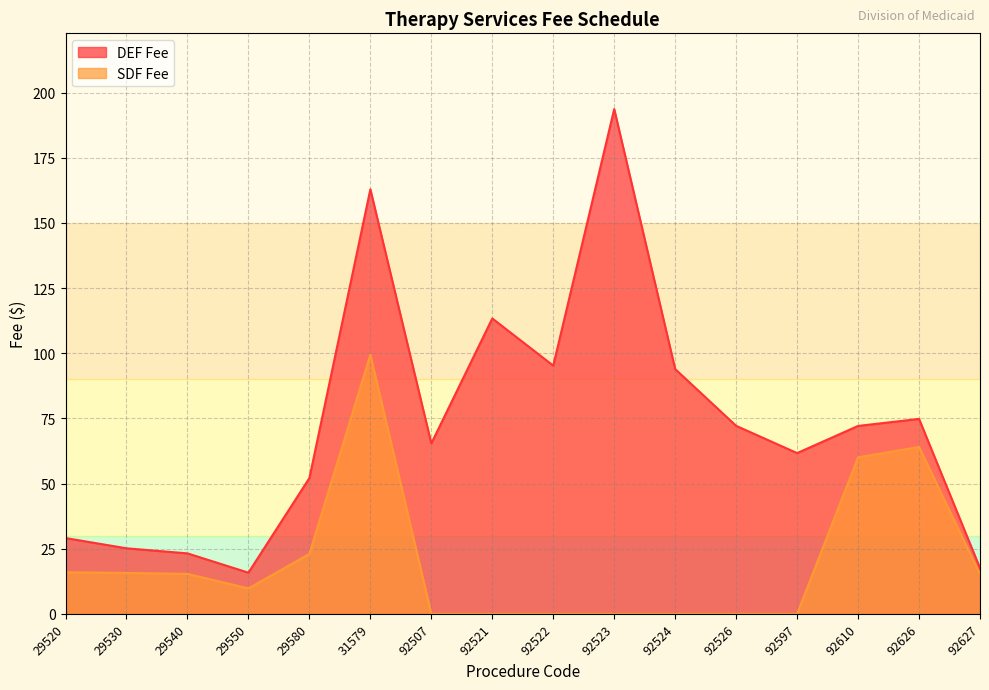

What is the total value across all series at 92521?

113.3